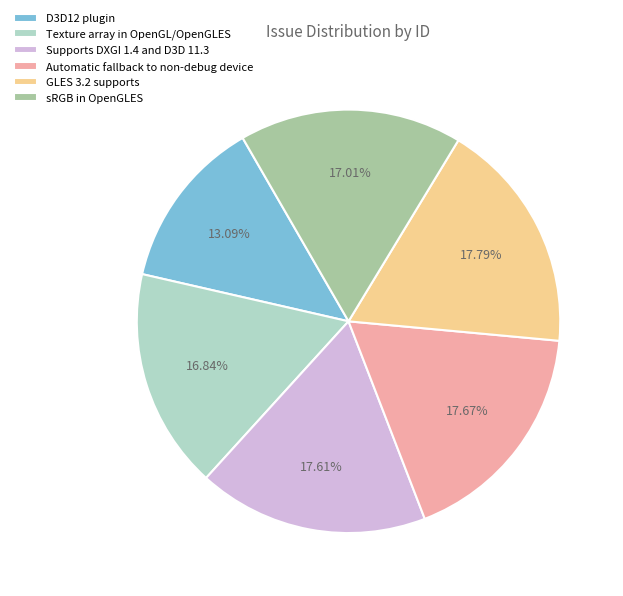

Count the number of slices in the pie.

6